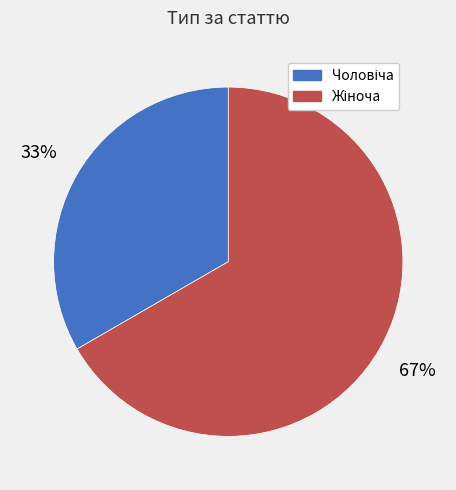

To the nearest percent, what is the average slice percentage?

50%